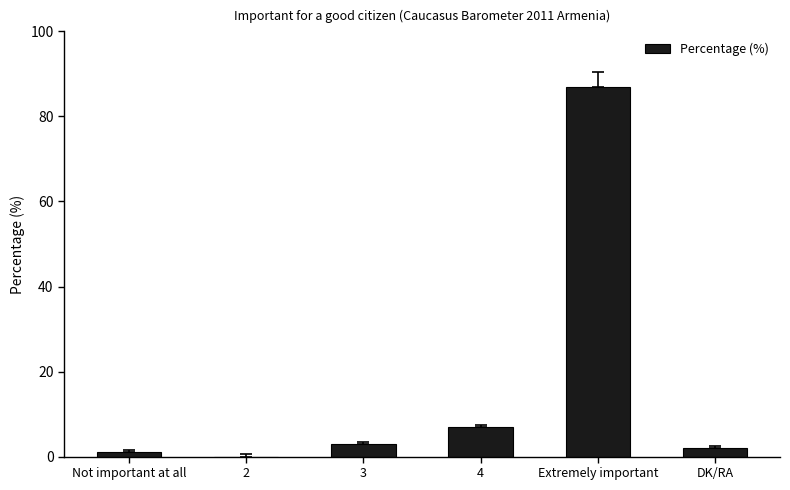

Approximately how many times larger is the value at 3 compared to DK/RA?

1.5